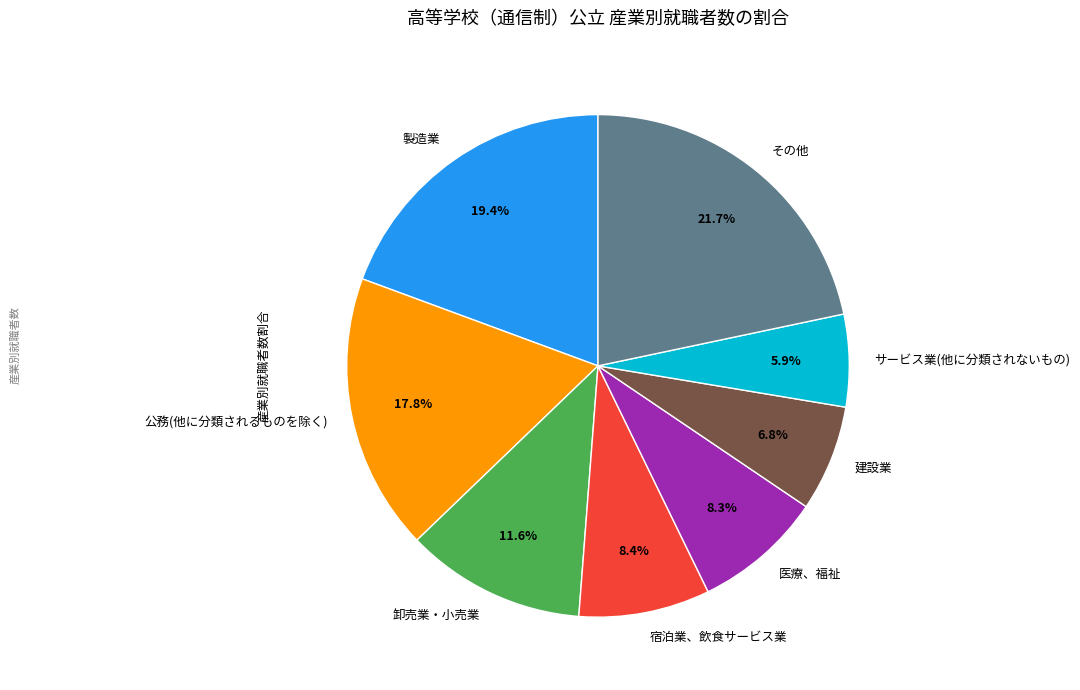

What is the ratio of the value at 公務(他に分類されるものを除く) to the value at 卸売業・小売業?

1.5